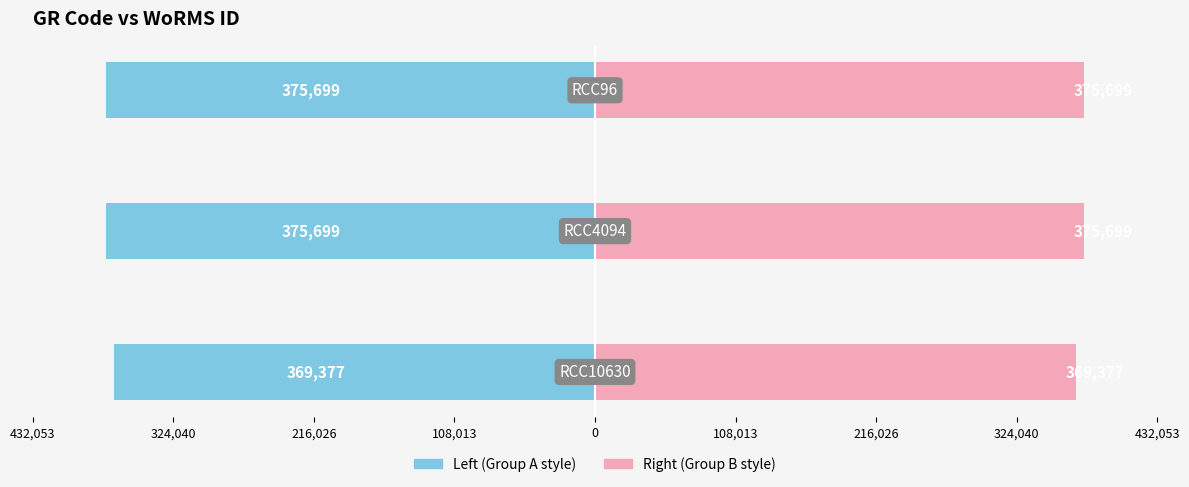

Reading right to left, extract all data points from this chart.

WoRMS ID (left): 216,026=-375699	324,040=-375699	432,053=-369377
WoRMS ID (right): 216,026=375699	324,040=375699	432,053=369377